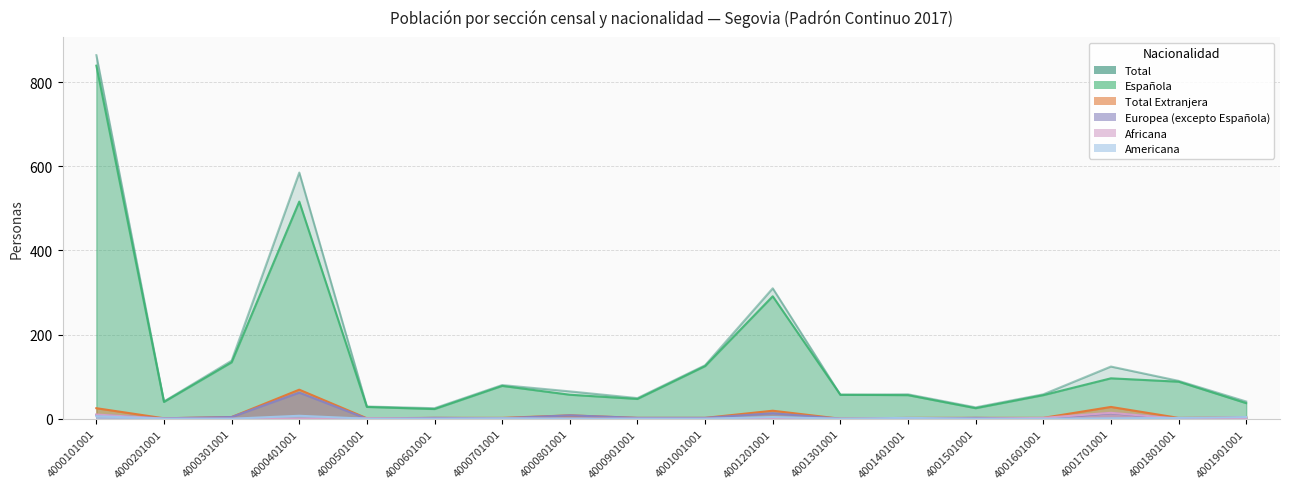

Reading right to left, transcribe all the data shown in this chart.

Total: 41	90	124	58	27	58	57	310	127	49	65	80	25	29	585	138	41	864
Española: 37	88	96	56	25	56	57	291	125	47	57	78	23	28	516	134	40	839
Total Extranjera: 4	2	28	2	2	2	0	19	2	2	8	2	2	1	69	4	1	25
Europea (excepto Española): 0	0	13	0	2	0	0	13	2	2	8	1	2	0	62	4	1	9
Africana: 0	0	14	2	0	0	0	0	0	0	0	0	0	1	0	0	0	10
Americana: 4	2	1	0	0	2	0	4	0	0	0	1	0	0	7	0	0	6